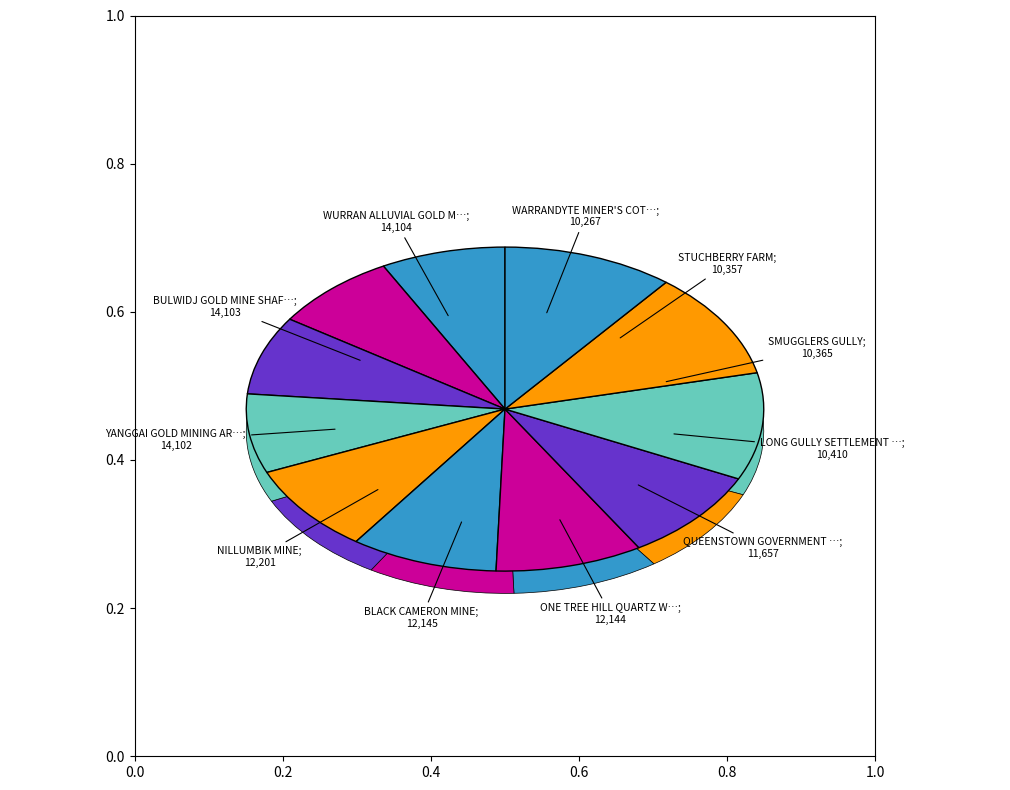

Count the number of slices in the pie.

11